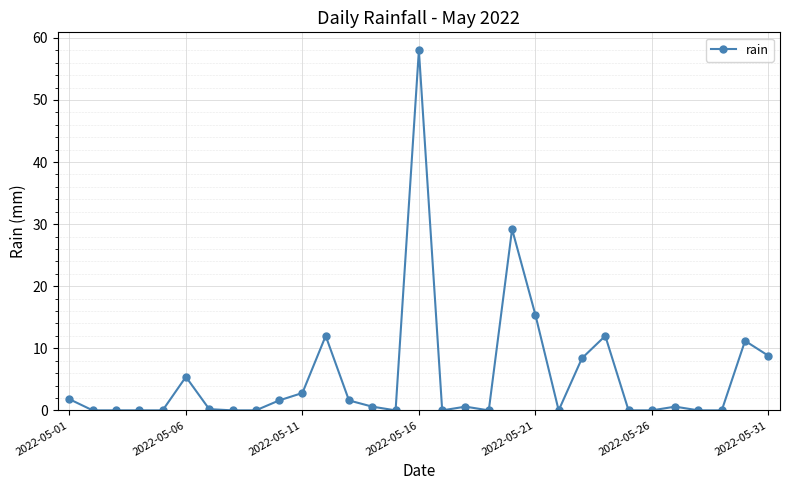

True or false: there are more than 1 points higher than both neighbors.

True